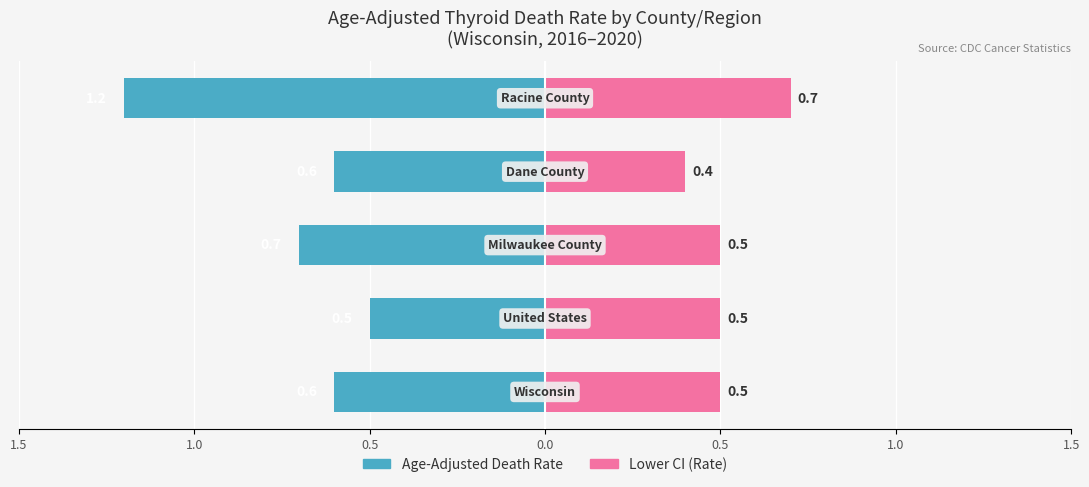

Reading left to right, extract all data points from this chart.

Age-Adjusted Death Rate: -0.6	-0.5	-0.7	-0.6	-1.2
Lower CI: 0.5	0.5	0.5	0.4	0.7